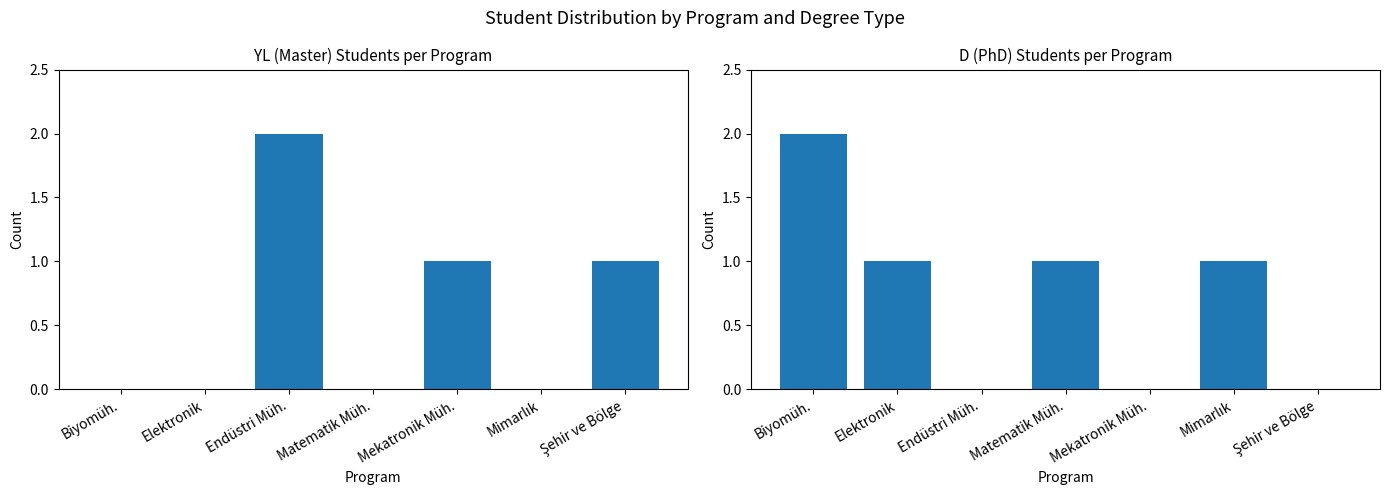

Reading right to left, transcribe all the data shown in this chart.

YL Count: Şehir ve Bölge=1	Mimarlık=0	Mekatronik Müh.=1	Matematik Müh.=0	Endüstri Müh.=2	Elektronik=0	Biyomüh.=0
D Count: Şehir ve Bölge=0	Mimarlık=1	Mekatronik Müh.=0	Matematik Müh.=1	Endüstri Müh.=0	Elektronik=1	Biyomüh.=2